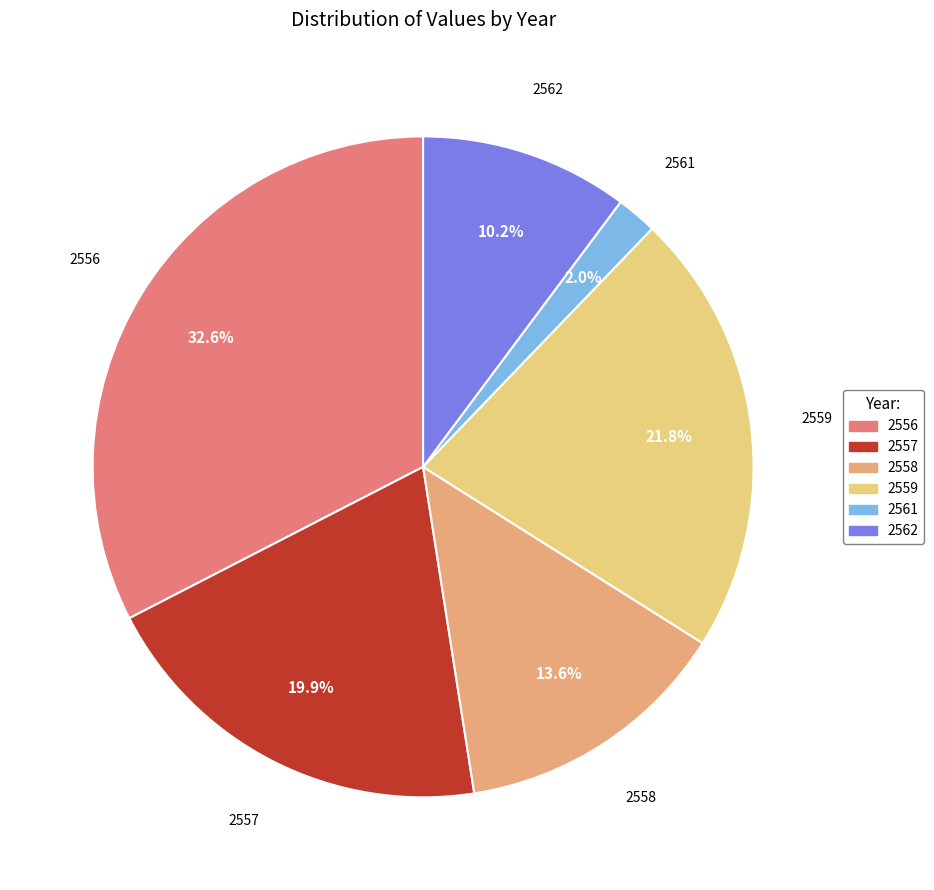

True or false: 2561 accounts for 12% of the total.

False